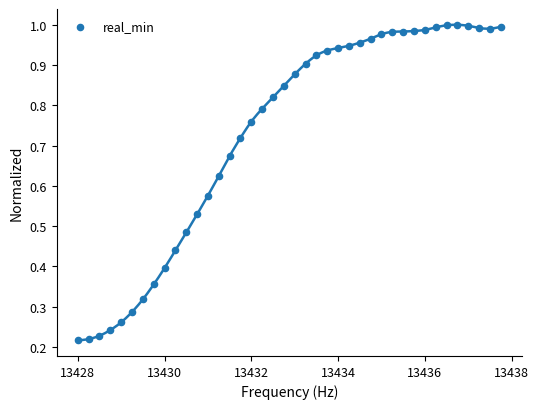

What is the range of X values (max minus min)?

9.8